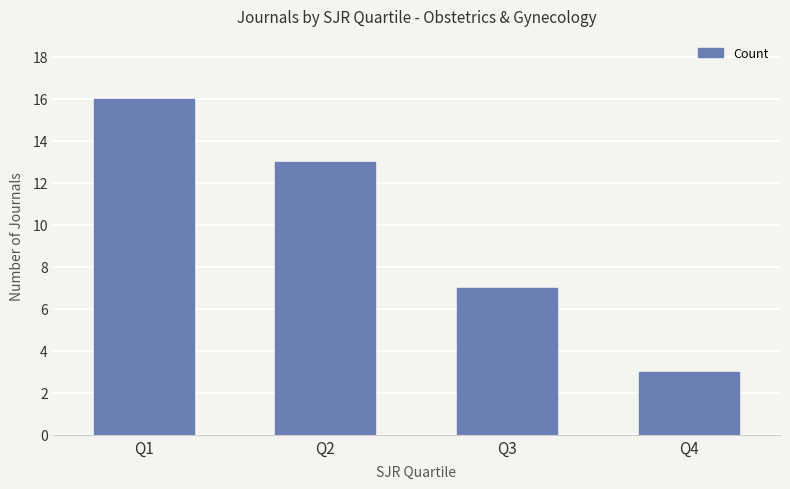

What is the sum of all values?

39